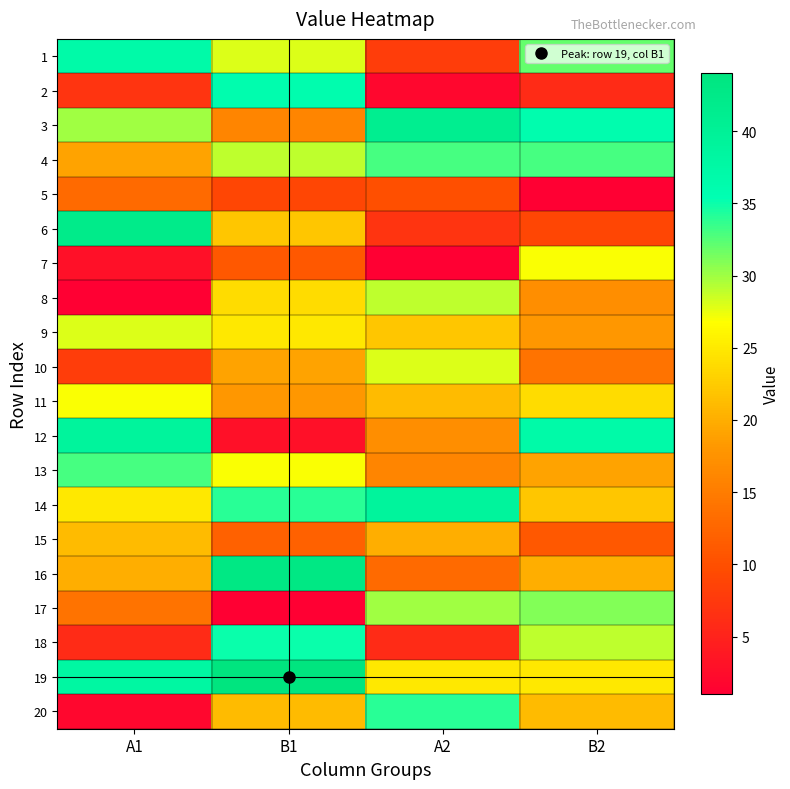

At which category is the sum across all series the highest?

B1